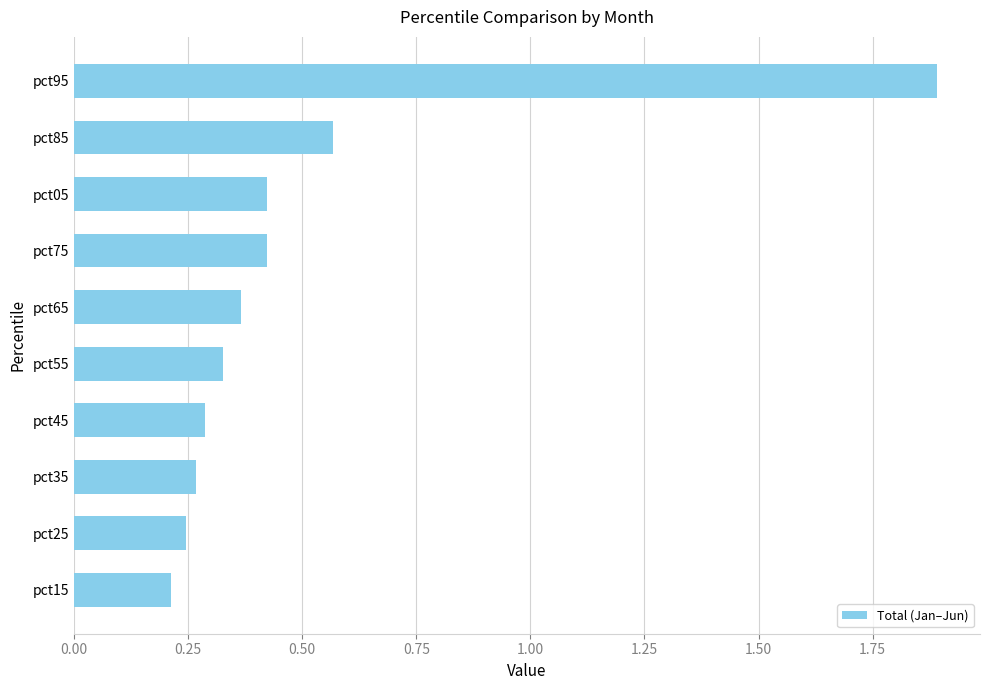

What position from the bottom is pct95?

10